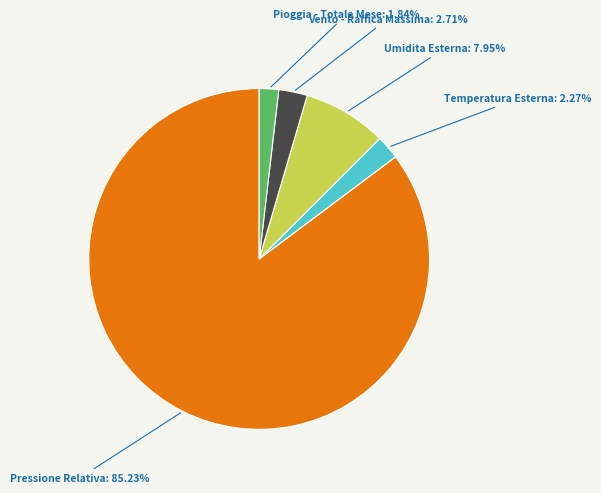

Is there any slice that represents more than half of the pie?

Yes